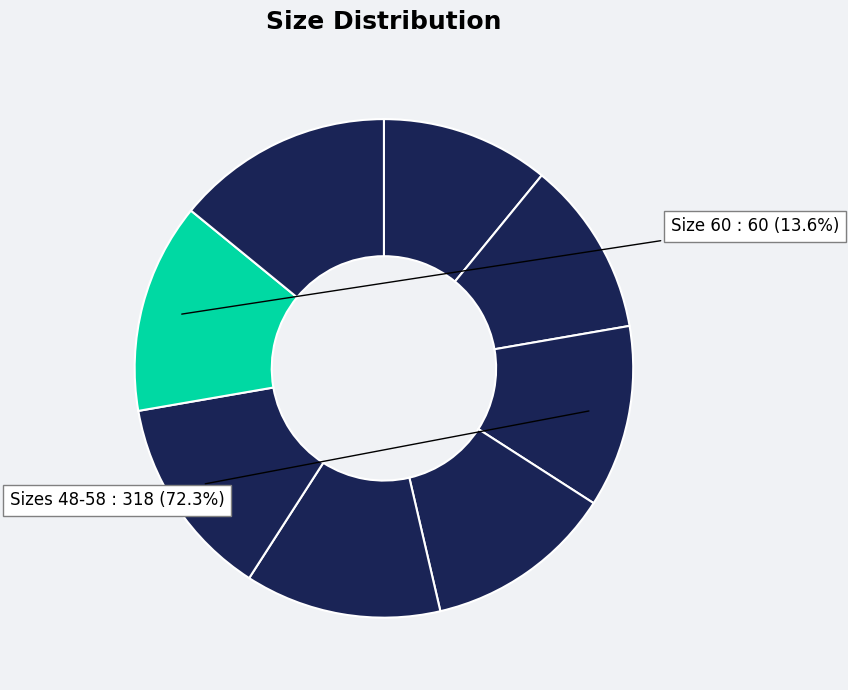

How much of the chart is everything except 50?

88.6%